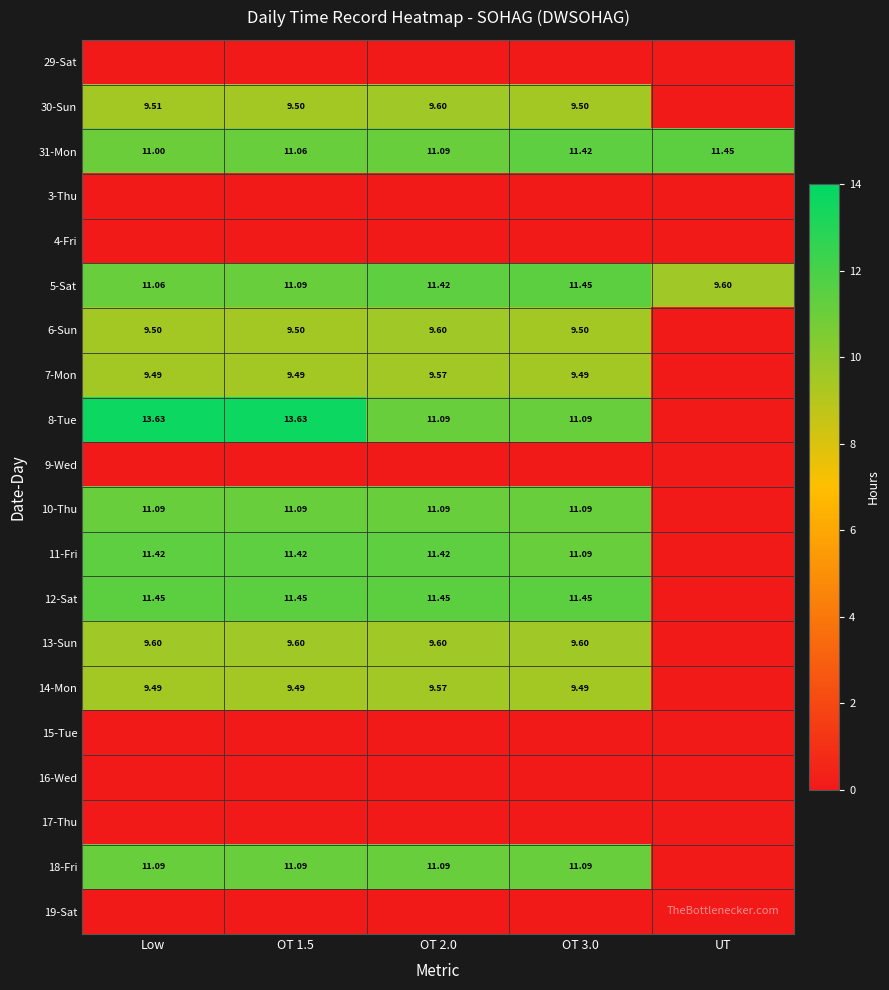

What is the maximum value for 13-Sun?

9.6